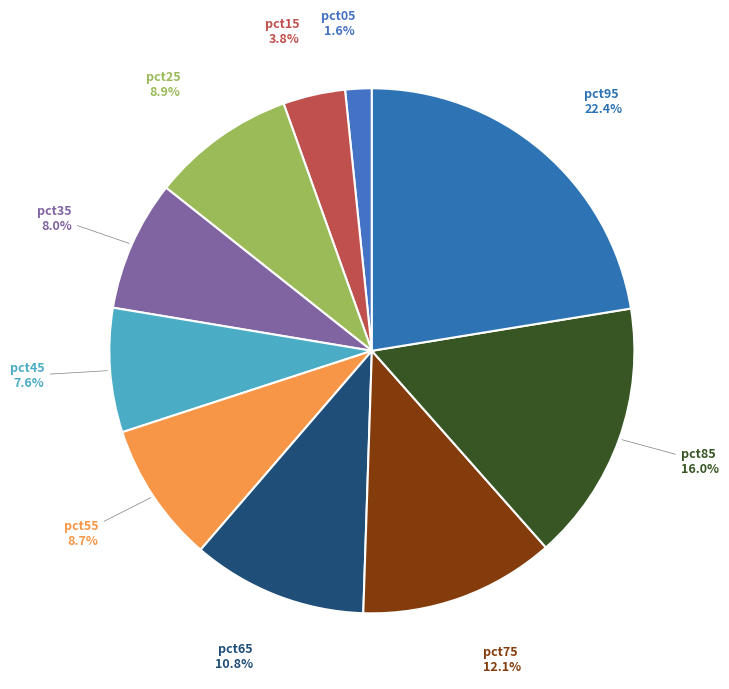

Which has a higher value, pct25 or pct85?

pct85